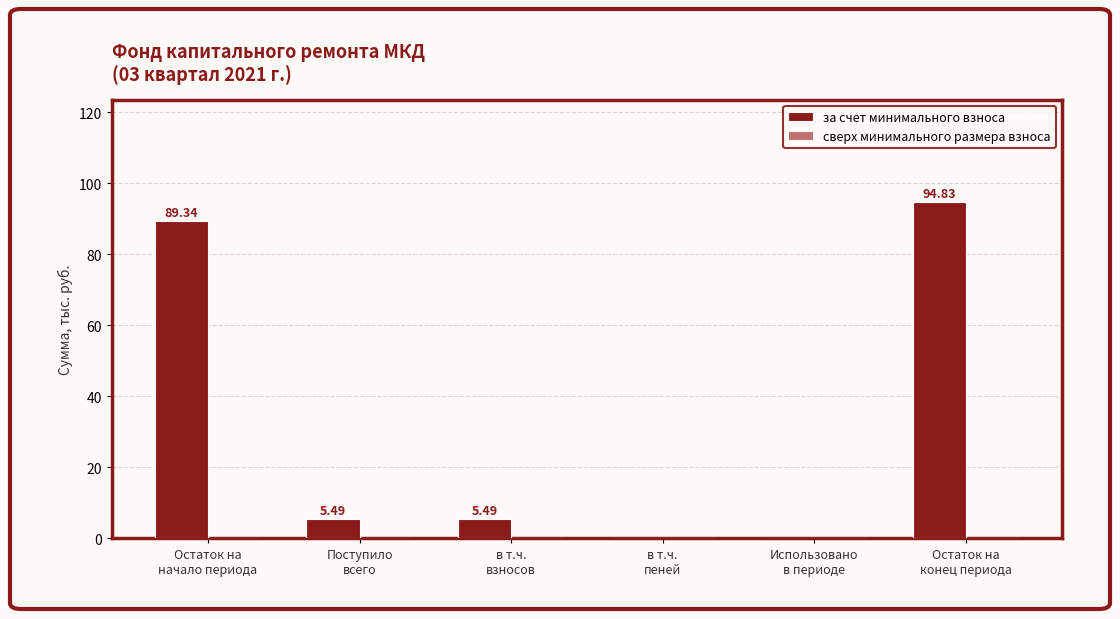

What is the sum of all values?

195.2